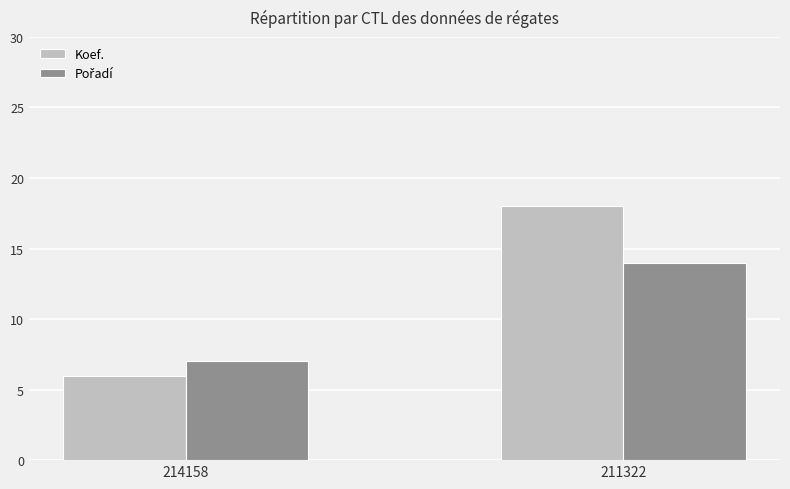

What is the total value across all series at 211322?

32